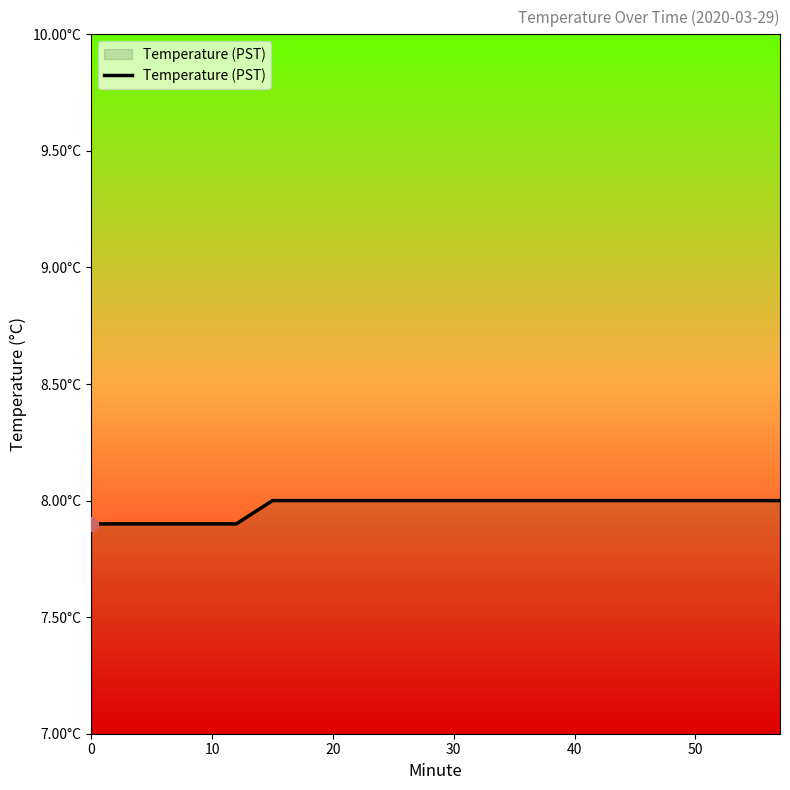

What is the value of the 7th point from the left?

8.0